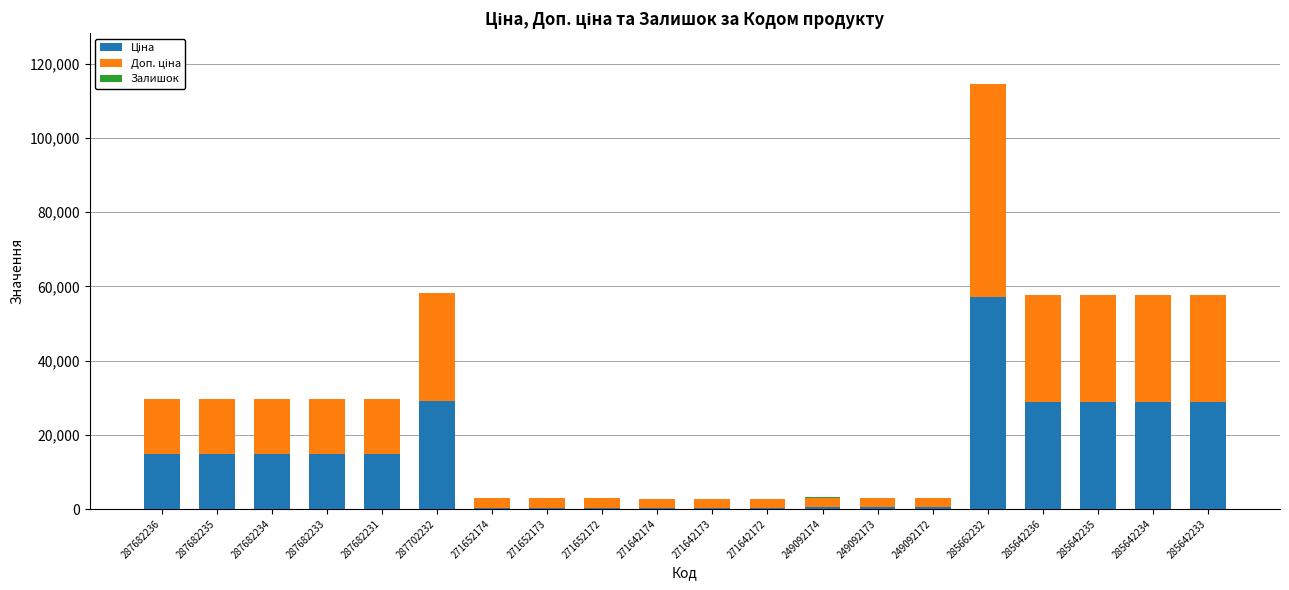

At which category is the sum across all series the highest?

285662232